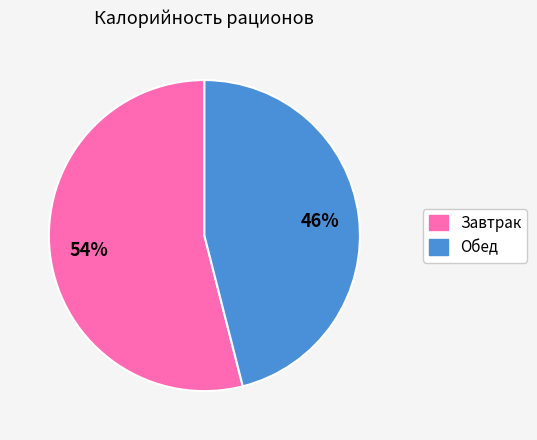

Is there any slice that represents more than half of the pie?

Yes